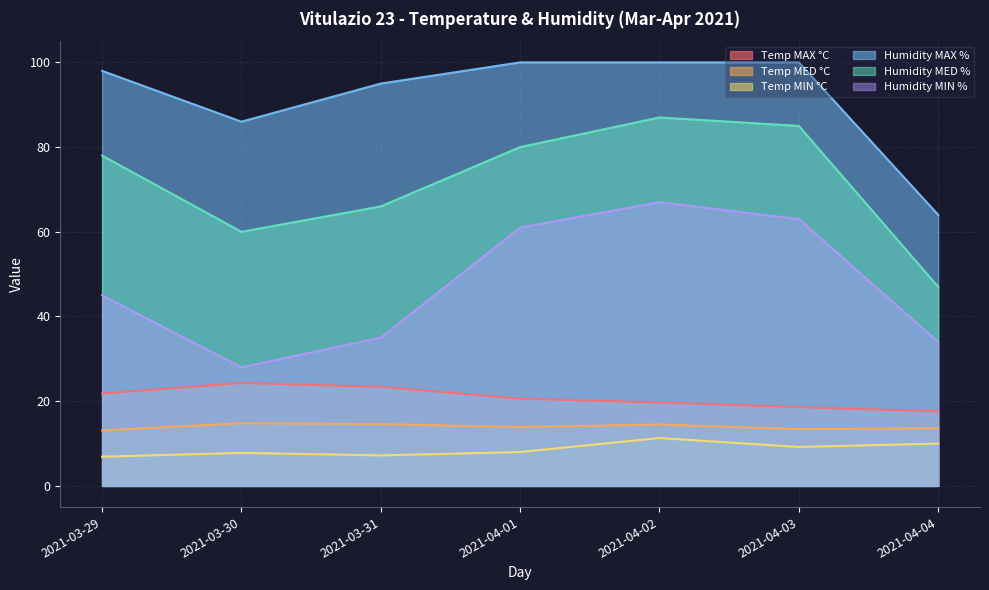

Is the value of Temp MAX °C at 2021-04-03 greater than the value of Temp MIN °C at 2021-04-03?

Yes